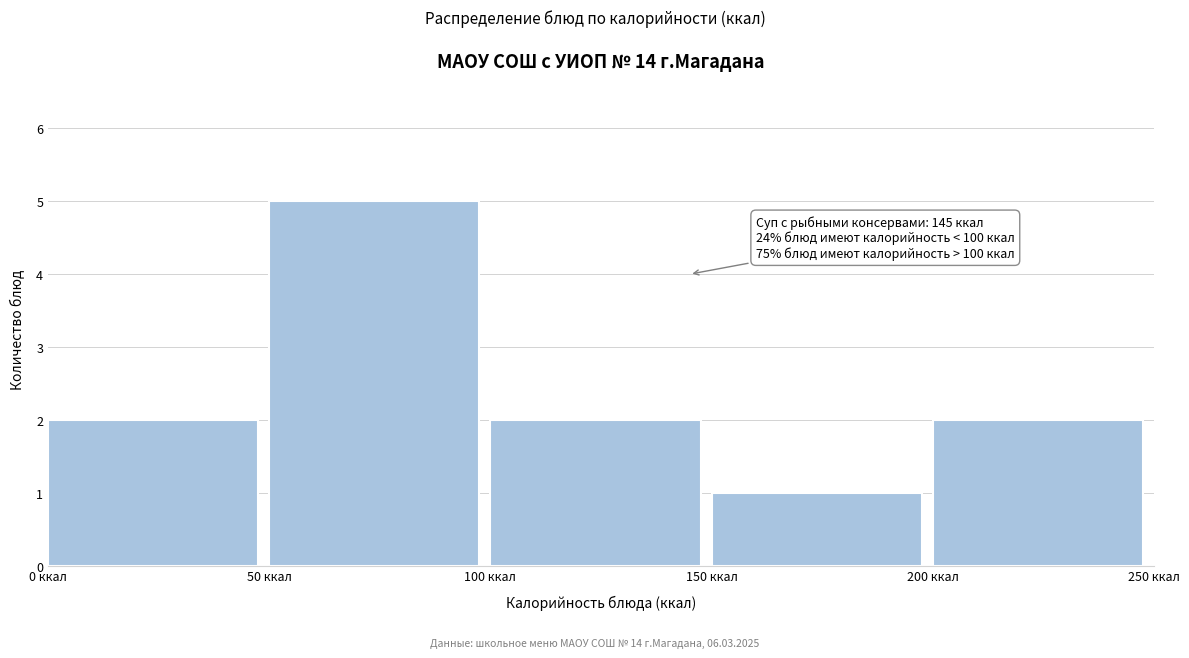

Which range on the x-axis has the tallest bar?

50 to 100